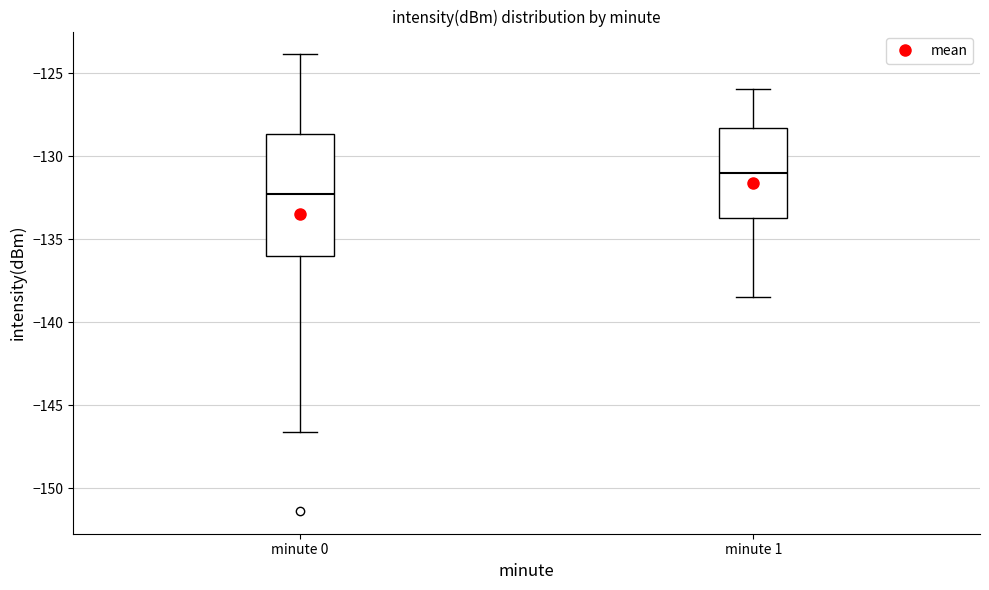

Where does the median line of the box for minute 1 sit on the y-axis? The values are not printed on the chart, so give them approximately, as read against the axis.

-131.0